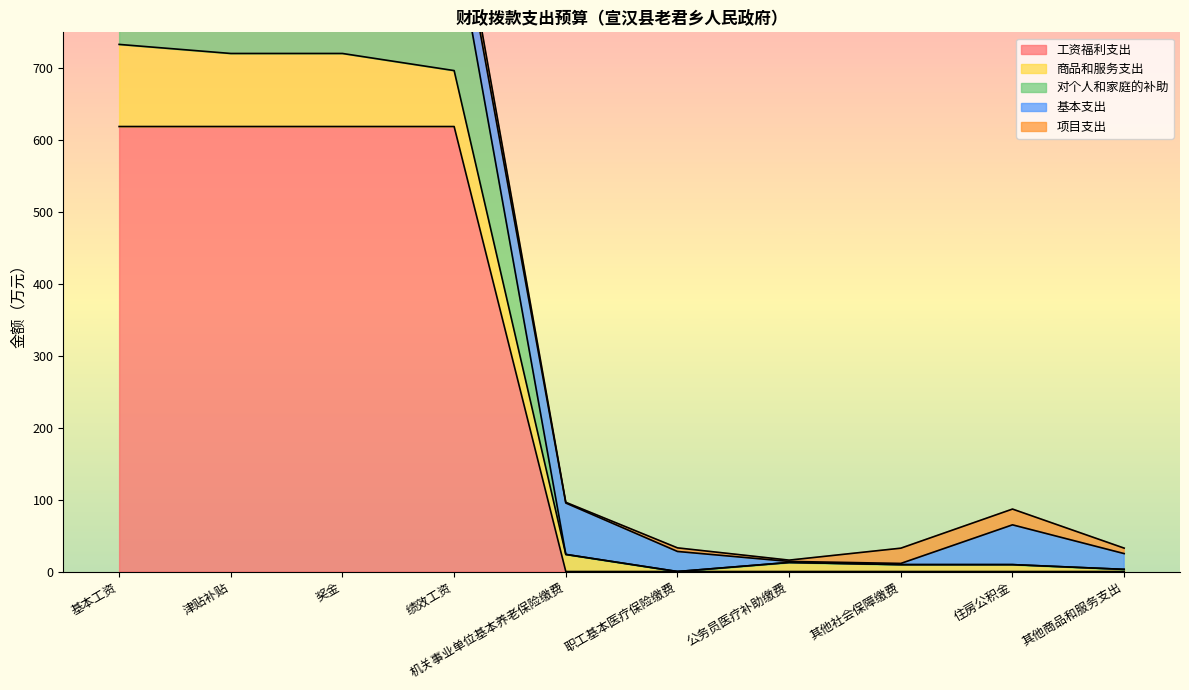

True or false: 商品和服务支出 has a value of 40.0 at 职工基本医疗保险缴费.

False